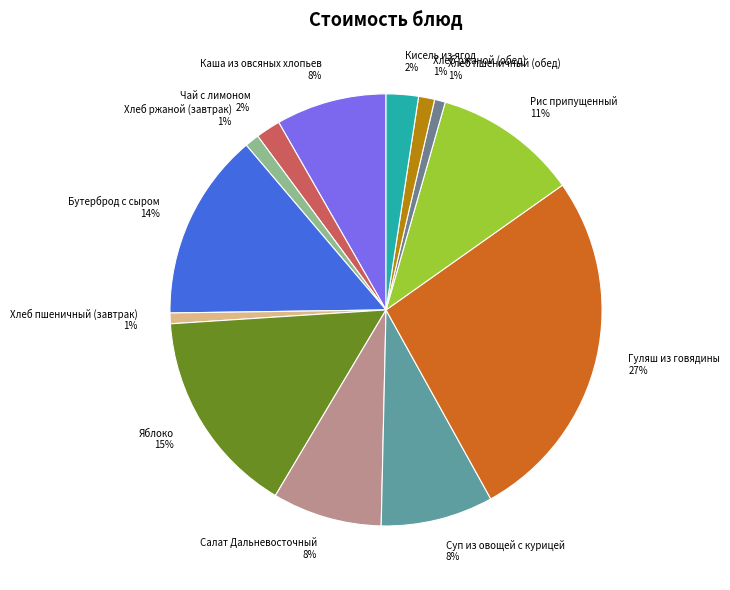

Which has a higher value, Кисель из ягод or Яблоко?

Яблоко